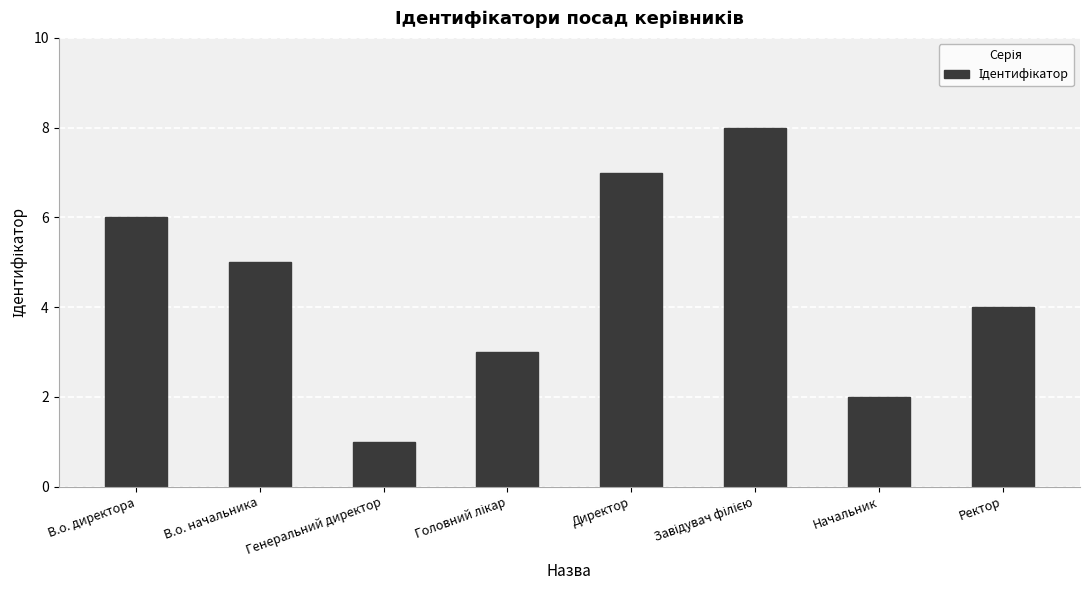

What is the greatest value displayed?

8